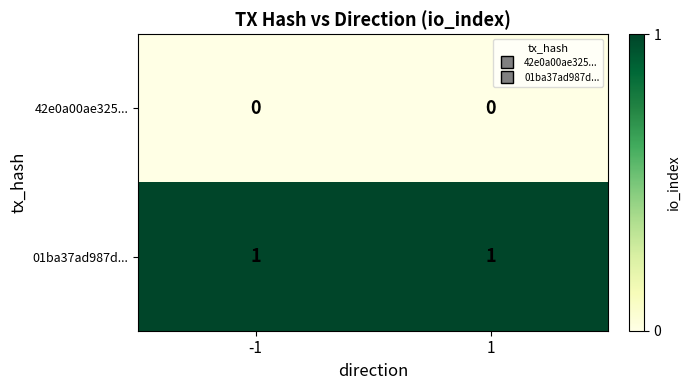

Reading right to left, what are all the values shown in this chart?

42e0a00ae325...: 1=0	-1=0
01ba37ad987d...: 1=1	-1=1